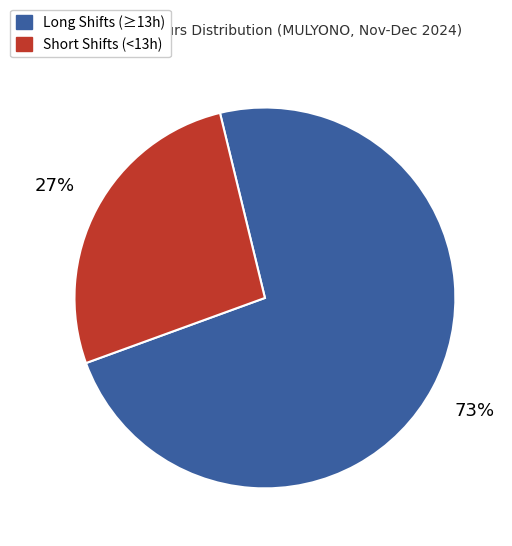

To the nearest percent, what is the difference between the largest and smallest slice percentages?

46%